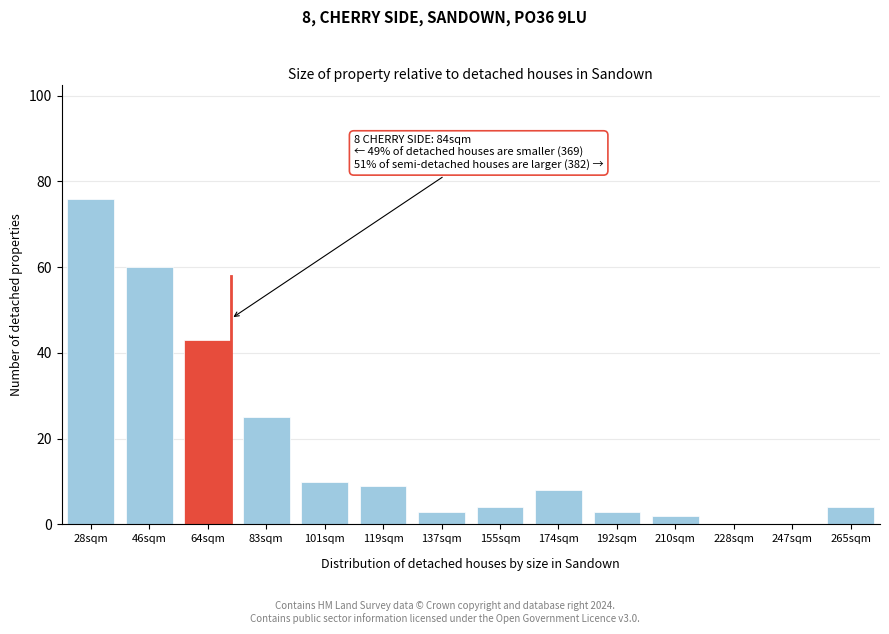

Reading left to right, list all the values displayed in this chart.

28sqm=76	46sqm=60	64sqm=43	83sqm=25	101sqm=10	119sqm=9	137sqm=3	155sqm=4	174sqm=8	192sqm=3	210sqm=2	228sqm=0	247sqm=0	265sqm=4